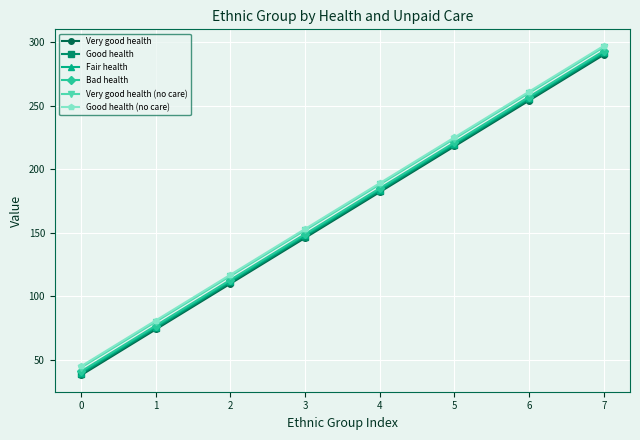

The value of Fair health at 4 is 109. True or false?

False